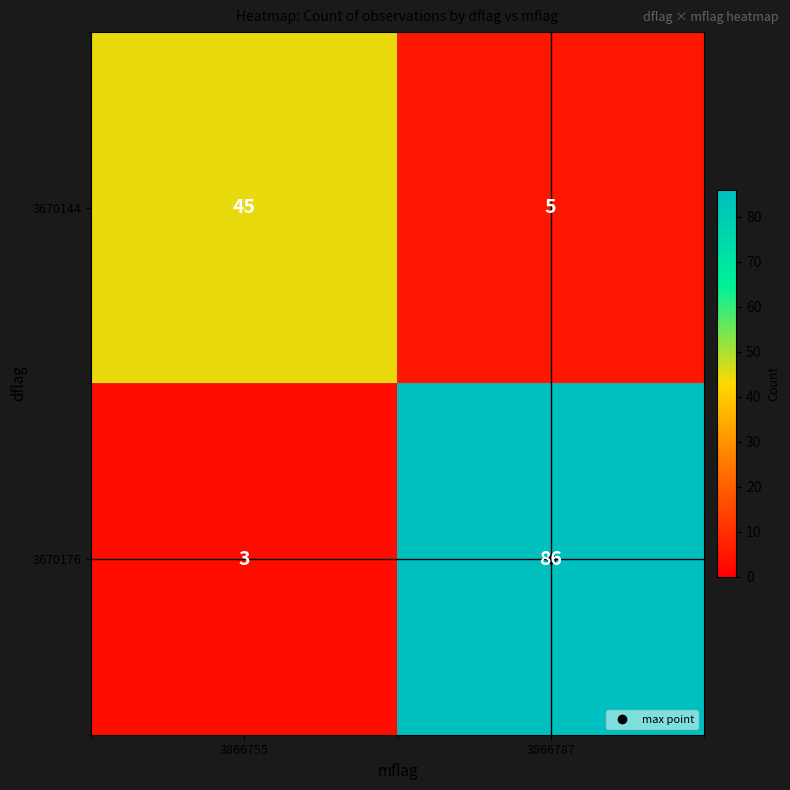

What is the approximate value of 3670176 at 3866755?

3